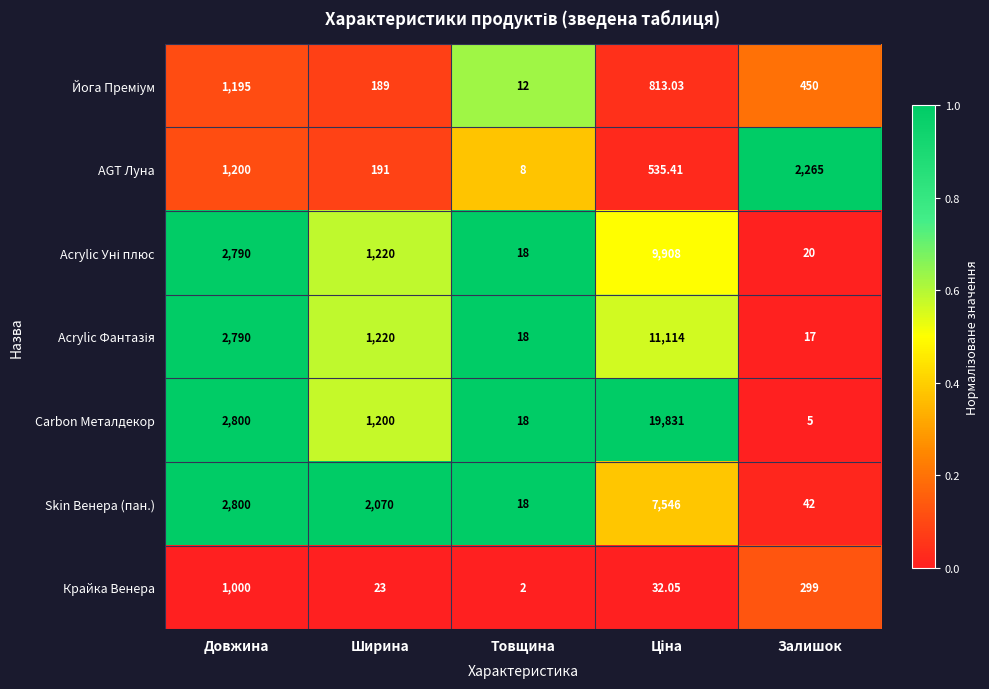

At which label is Крайка Венера closest to 501?

Залишок